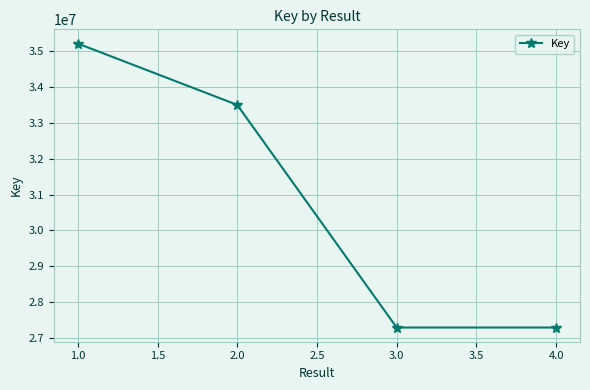

What is the difference between the maximum and minimum values?

7901205